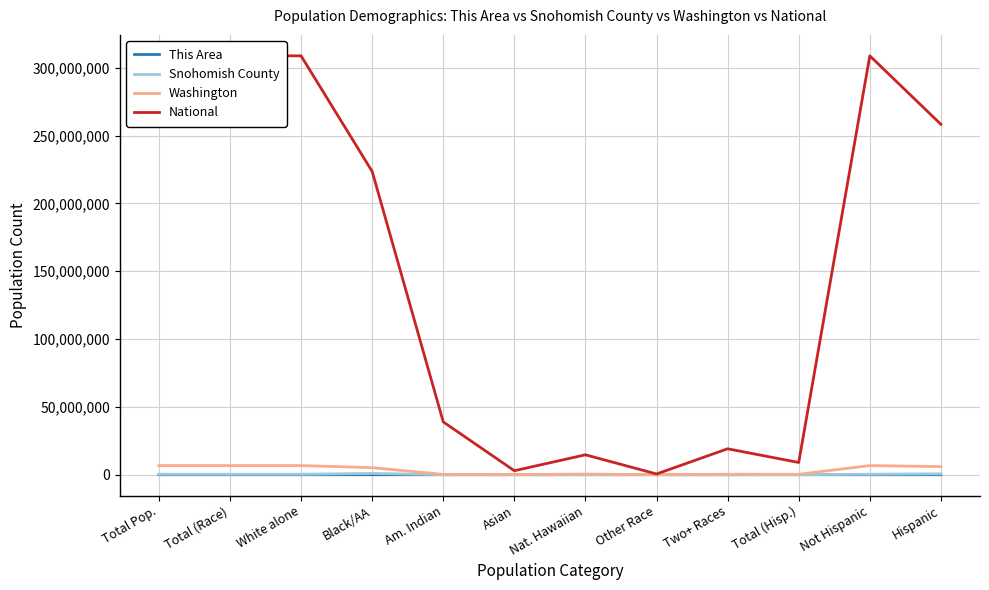

What is the approximate value of Snohomish County at Black/AA?

938559